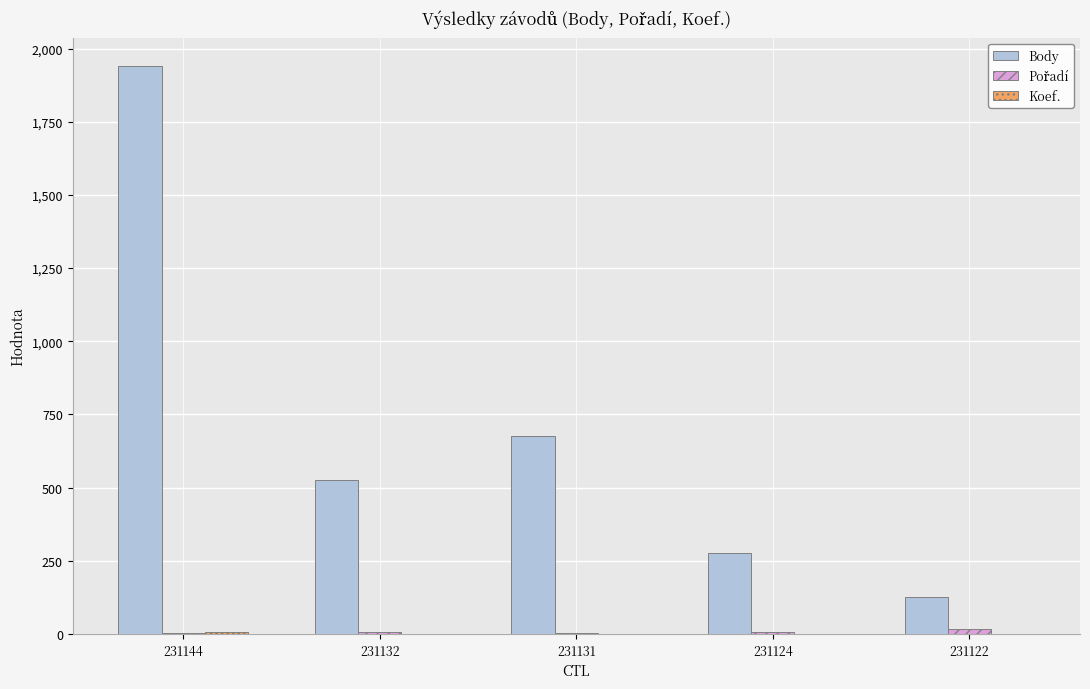

The Body series shows 126 at 231122. True or false?

True